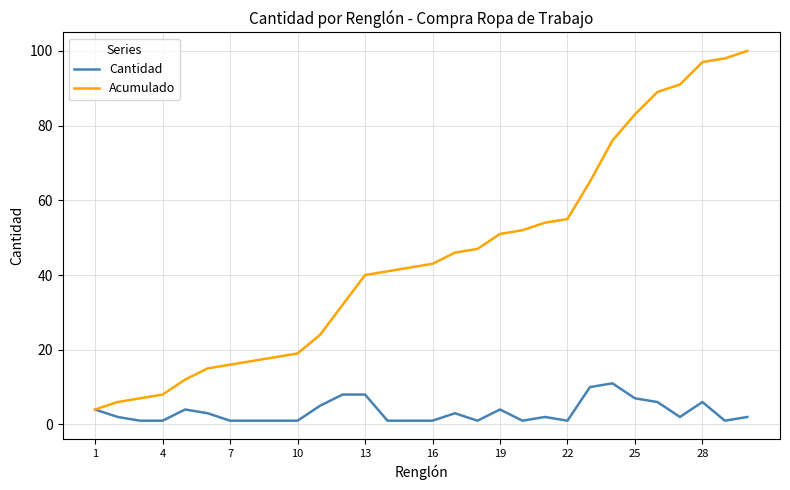

Rank the series by their average value, from lowest to highest.

Cantidad, Acumulado